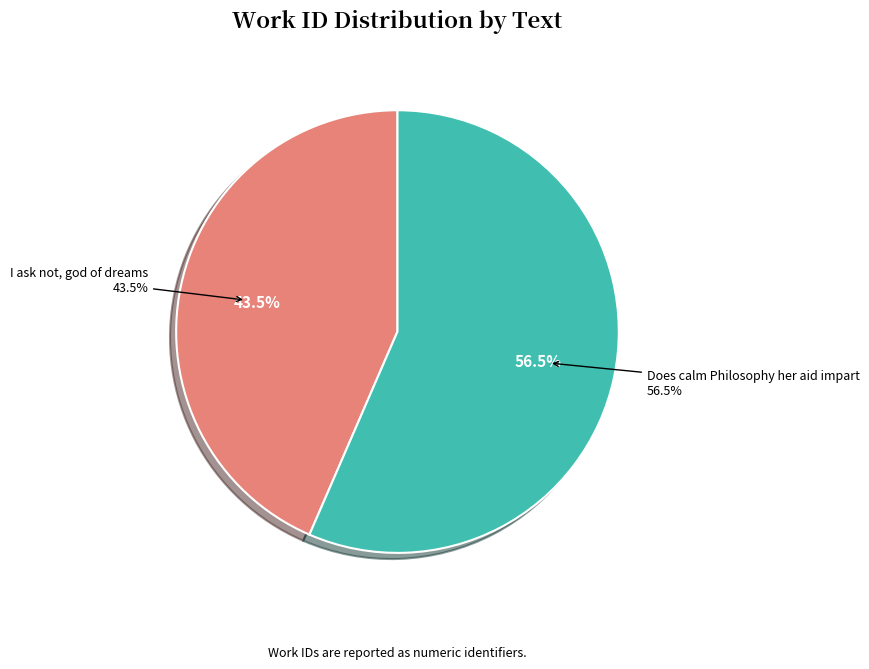

What is the smallest slice in the pie chart?

I ask not, god of dreams